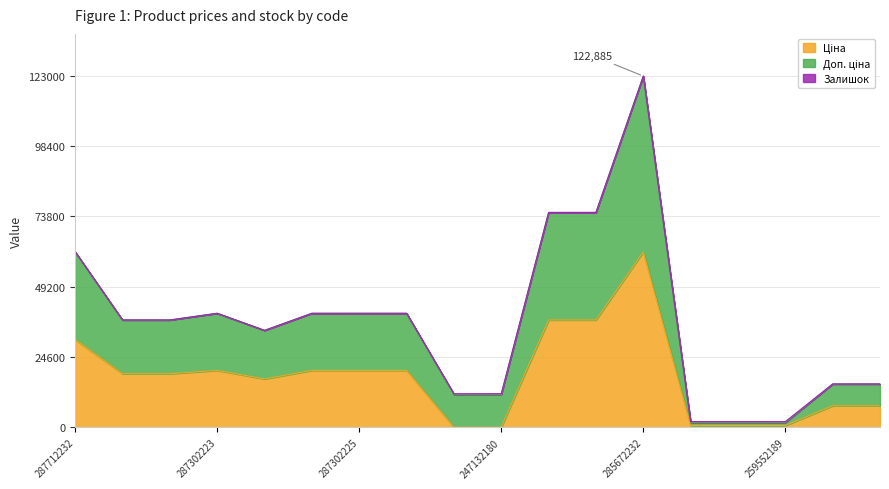

At which category is the sum across all series the highest?

285672232